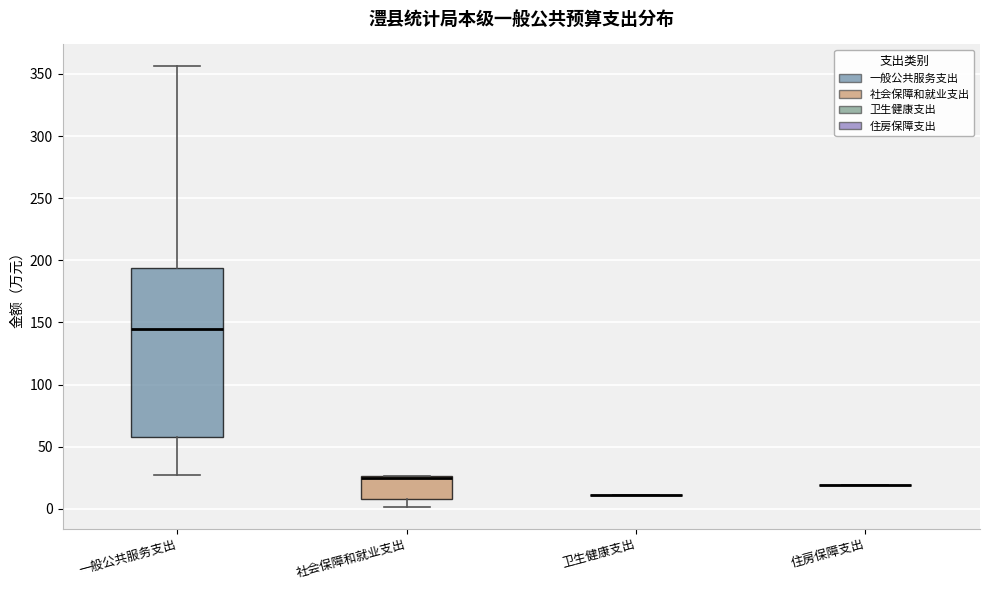

Comparing the boxes themselves (not the whiskers), which one is the tallest?

一般公共服务支出